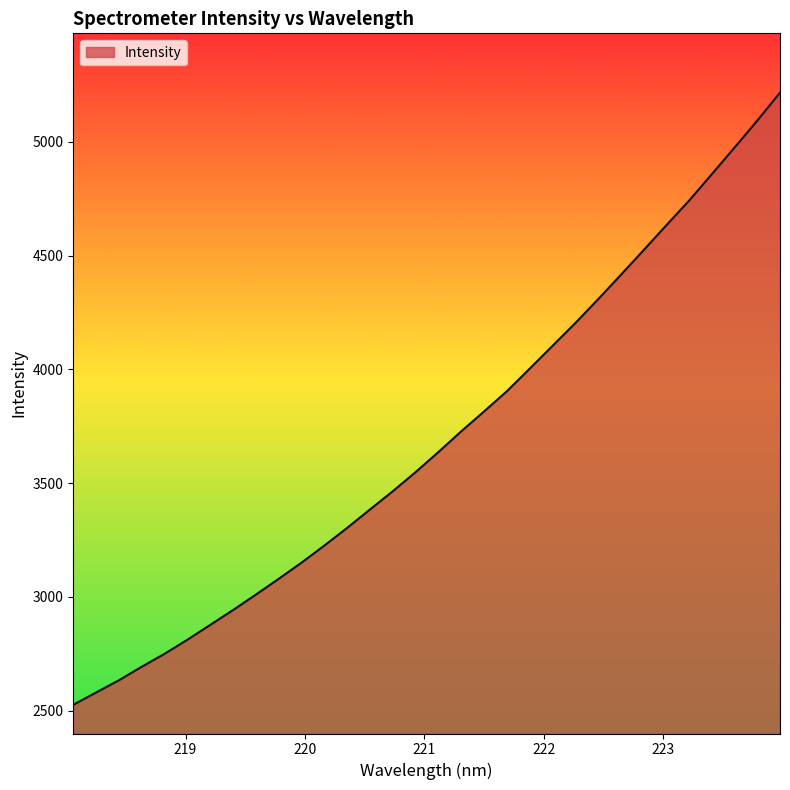

What is the minimum value shown in the chart?

2525.2